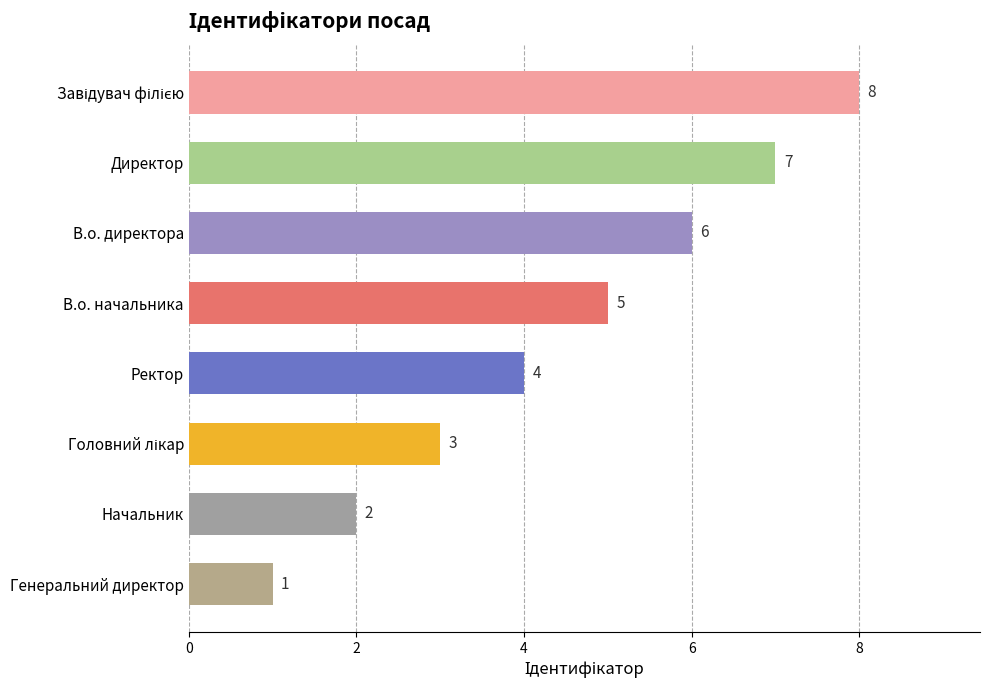

Reading top to bottom, list all the values displayed in this chart.

8	7	6	5	4	3	2	1